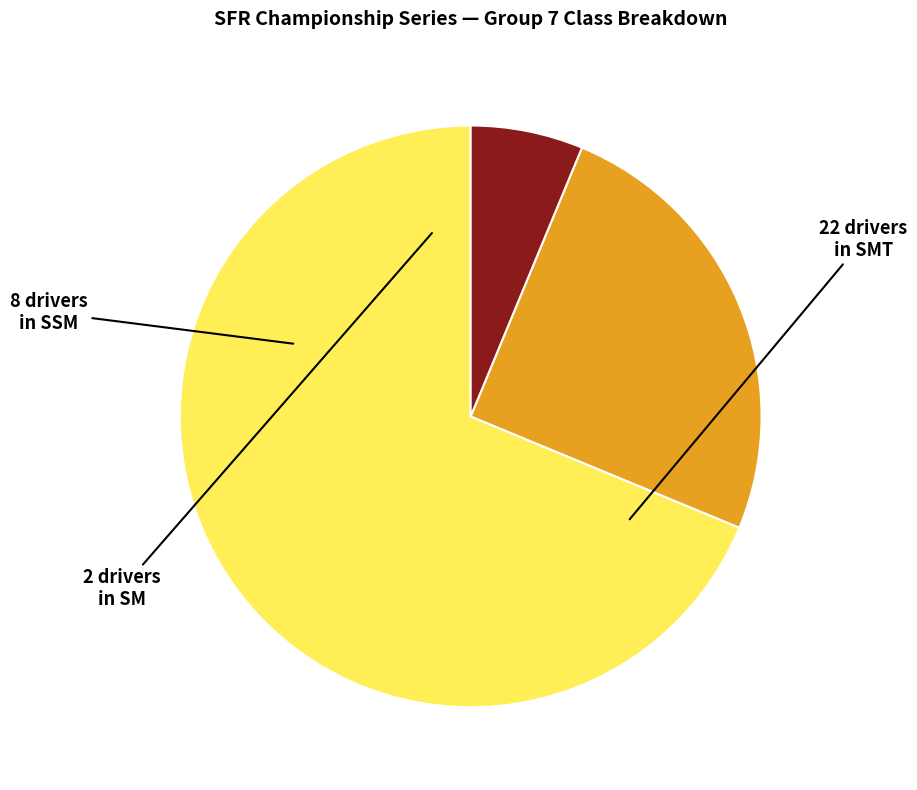

Does any single category account for the majority?

Yes